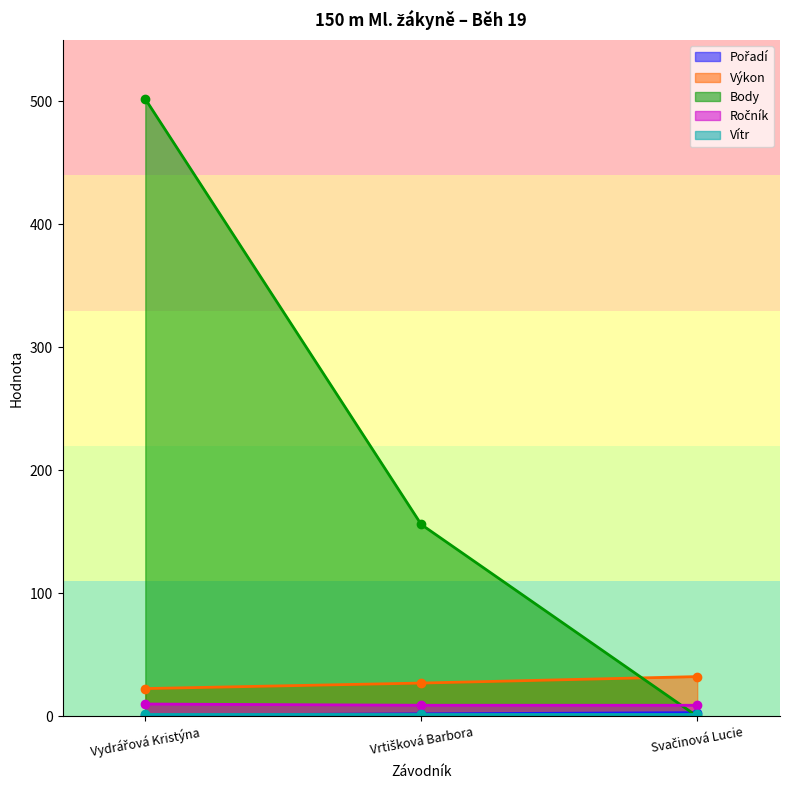

What is the sum of the Pořadí values at Svačinová Lucie and Vrtišková Barbora?

5.0